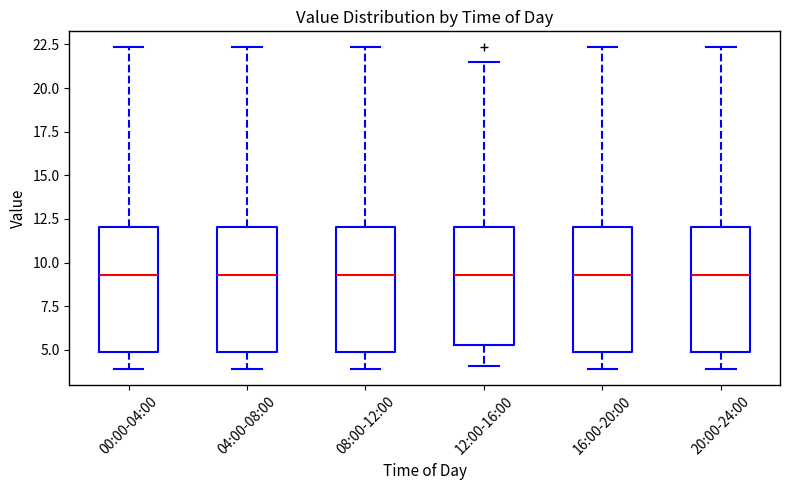

Where is the lower edge of the box for 12:00-16:00 on the y-axis? The values are not printed on the chart, so give them approximately, as read against the axis.

5.5